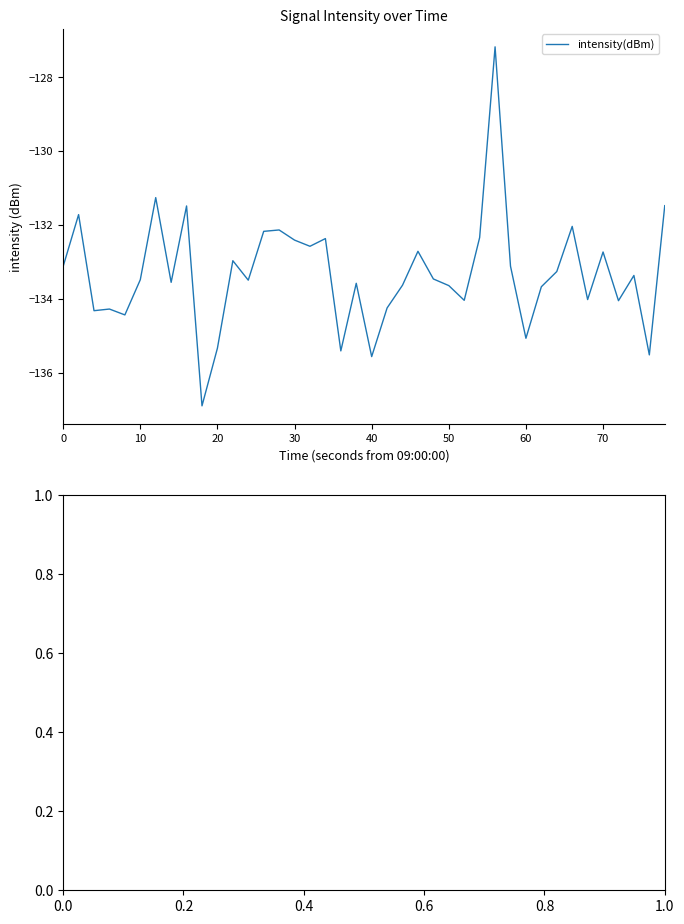

What is the maximum value shown in the chart?

-127.2